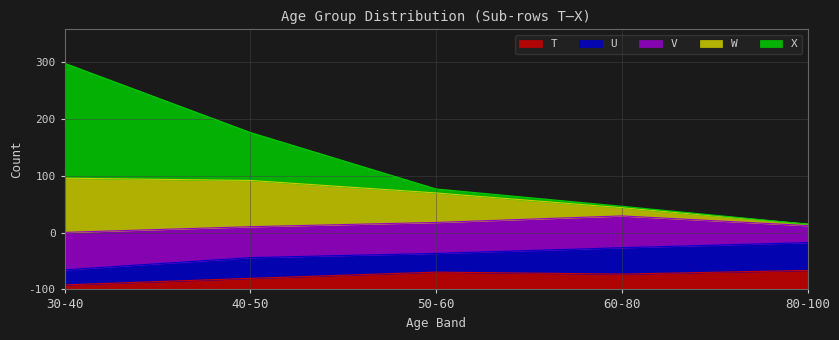

In 40-50, how many points are lower than both neighbors (excluding endpoints)?

1